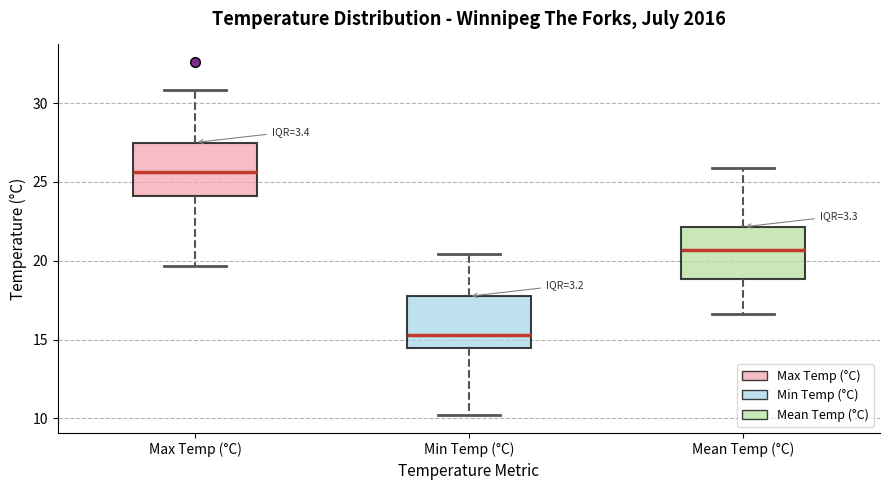

Reading left to right, transcribe this box plot: for each box, give where its median line is, the range the box spans, and where its two whiskers end, as read against the y-axis. The values are not printed on the chart, so give them approximately, as read against the axis.

Max Temp (°C): median 25.5, box 24.0 to 27.5, whiskers 19.5 to 31.0
Min Temp (°C): median 15.5, box 14.5 to 18.0, whiskers 10.0 to 20.5
Mean Temp (°C): median 20.5, box 19.0 to 22.0, whiskers 16.5 to 26.0